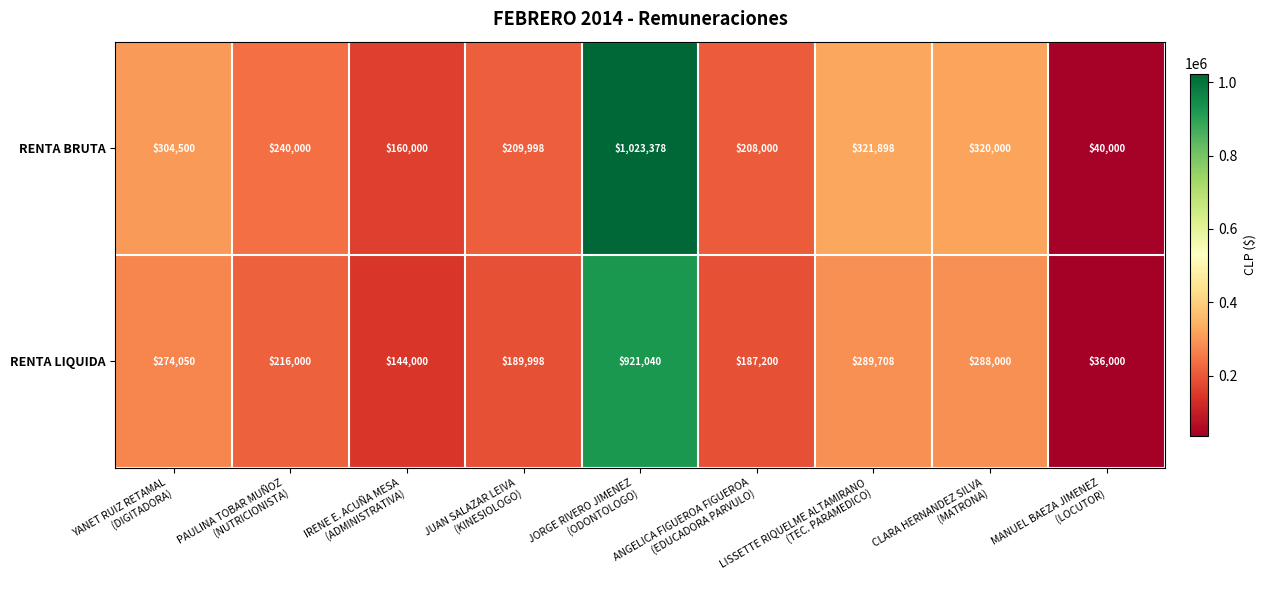

What is the total value across all series at MANUEL BAEZA JIMENEZ
(LOCUTOR)?

76000